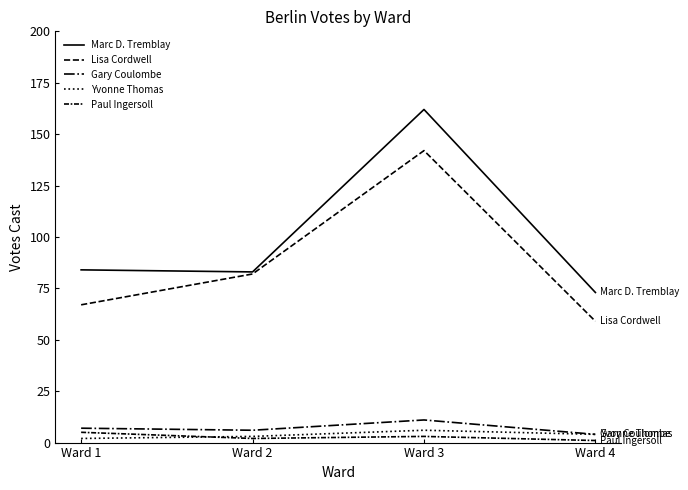

Is it true that Gary Coulombe equals 10 at Ward 2?

False